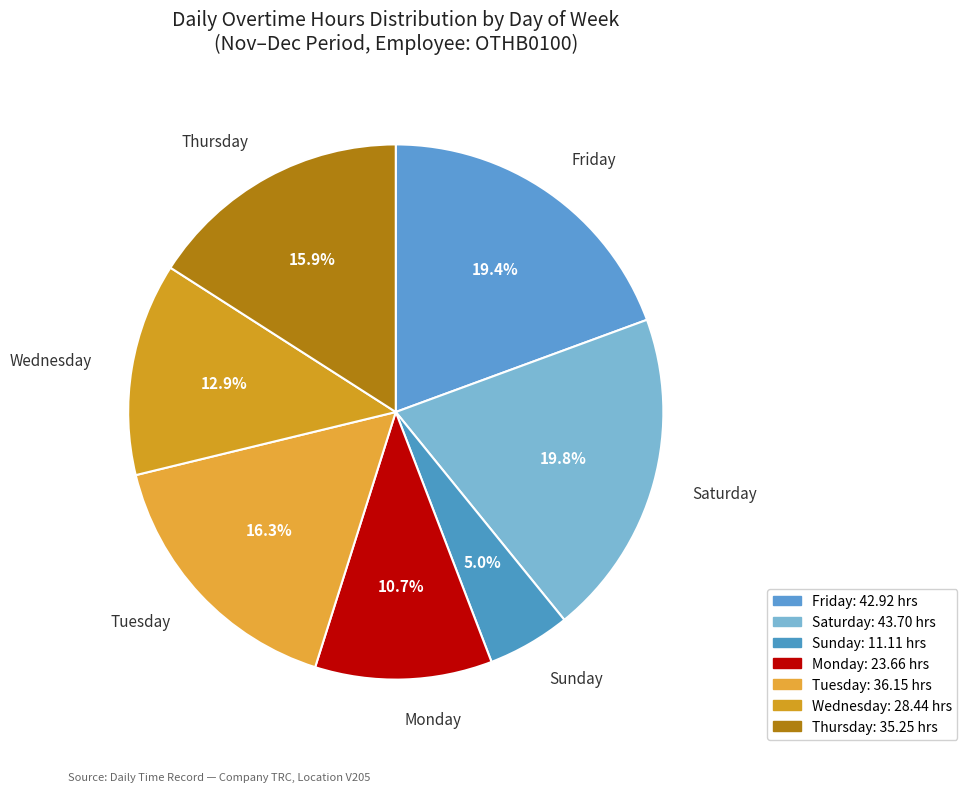

Is the sum of Sunday and Saturday greater than half?

No